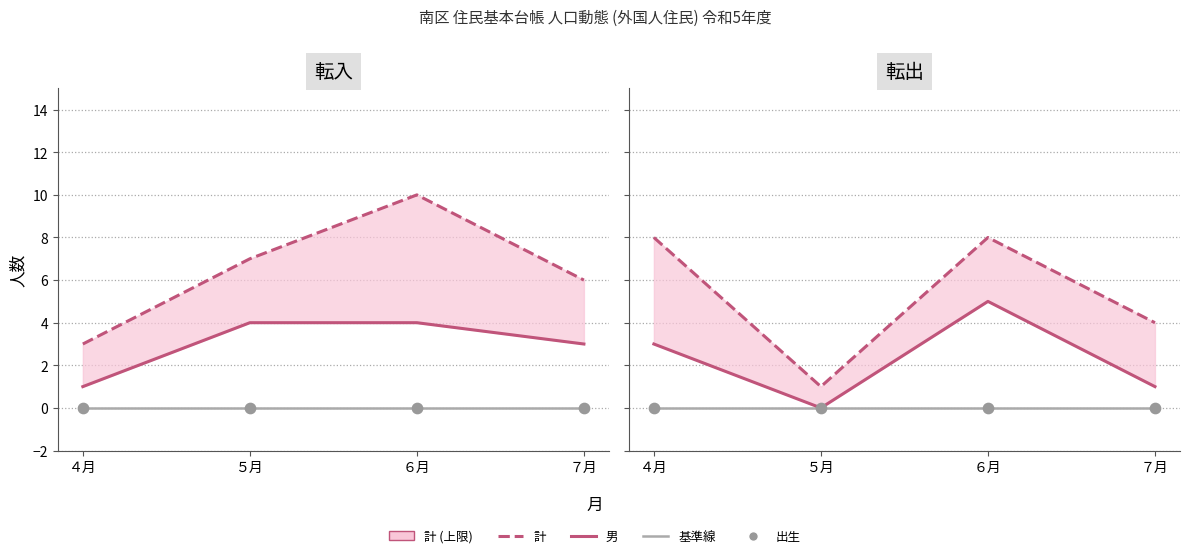

Which series reaches the maximum Y coordinate?

転入_計